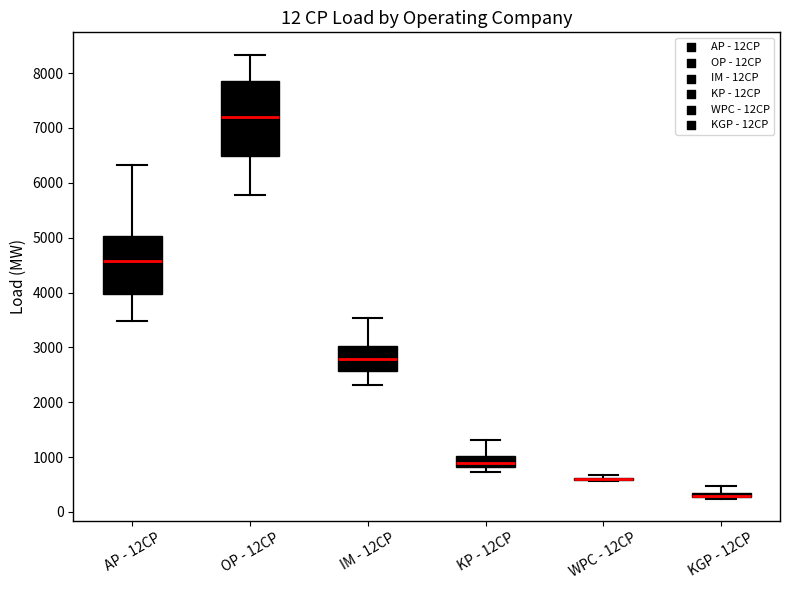

Comparing the boxes themselves (not the whiskers), which one is the tallest?

OP - 12CP